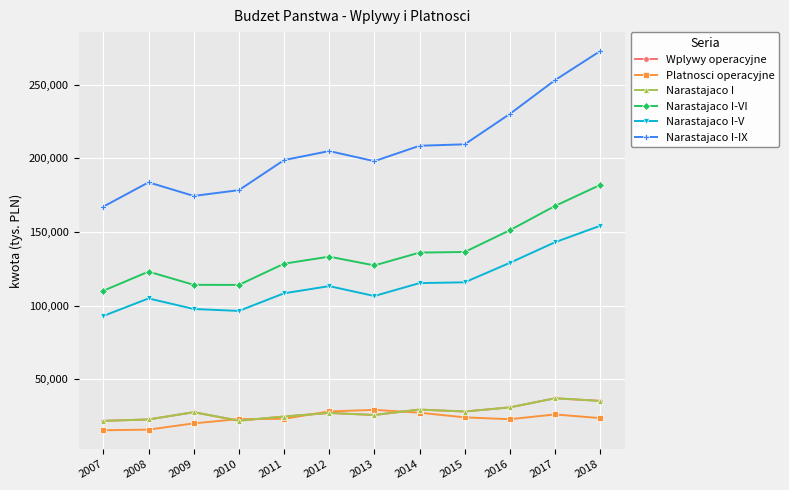

Is this an area chart (filled region under the line)?

No